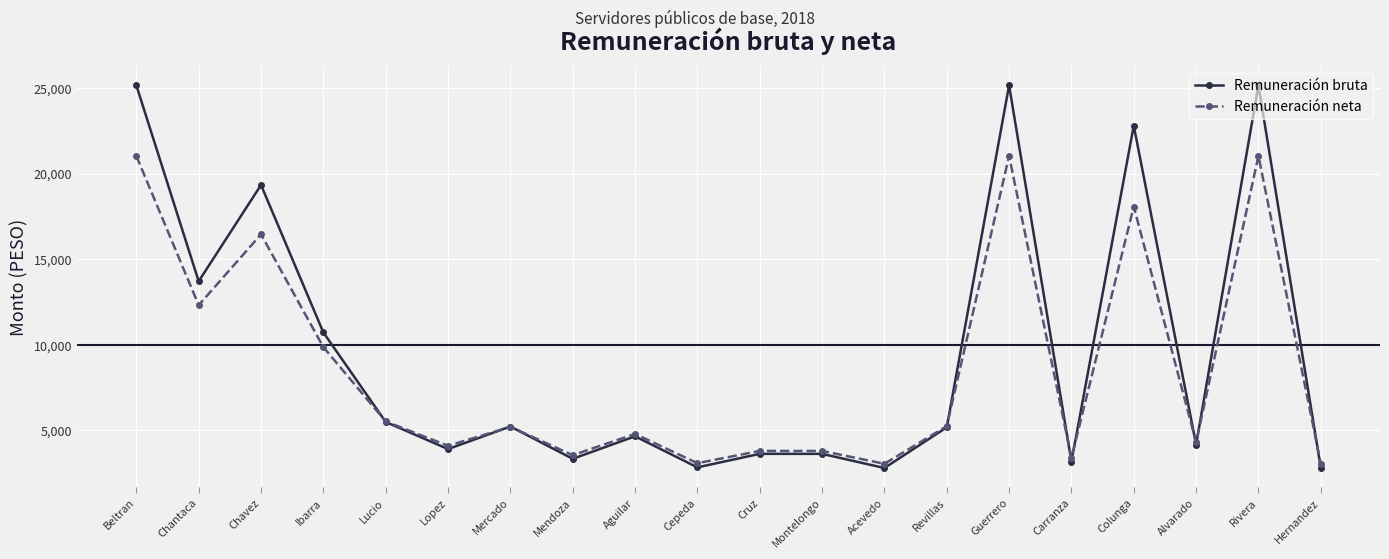

In Remuneración neta, how many points are lower than both neighbors (excluding endpoints)?

7